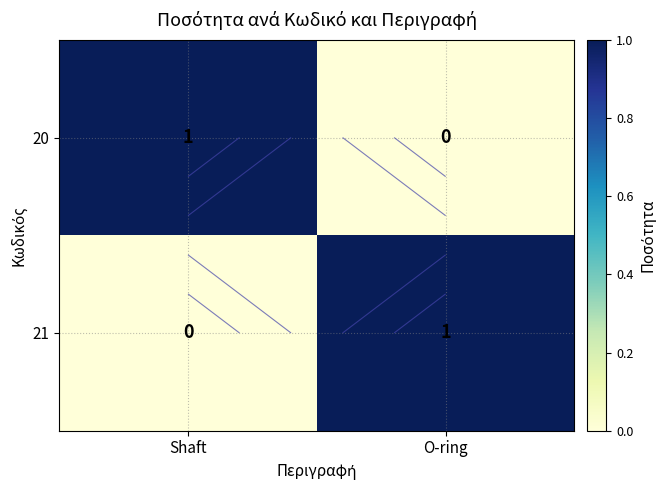

Rank the series at Shaft from highest to lowest value.

20, 21